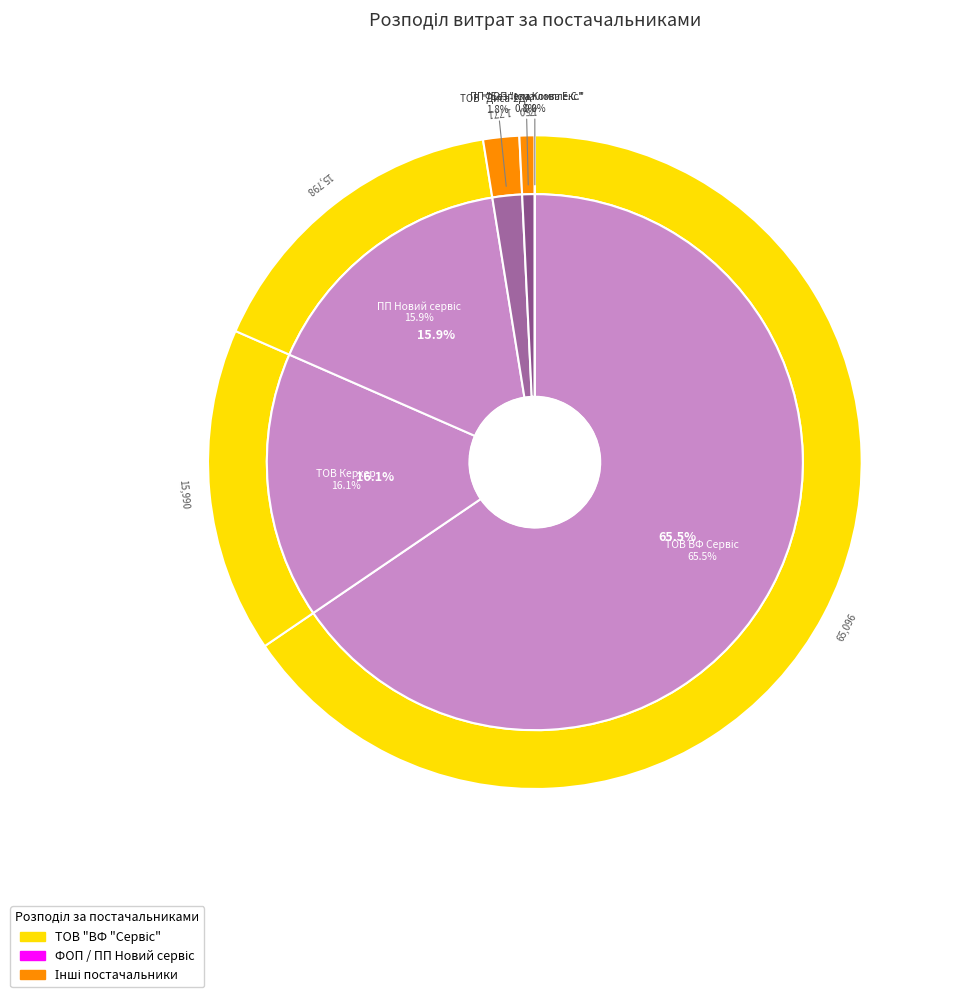

Do ТОВ "Диса-2ДА" and ПП "Безпека Комплекс" together represent more than half of the pie?

No